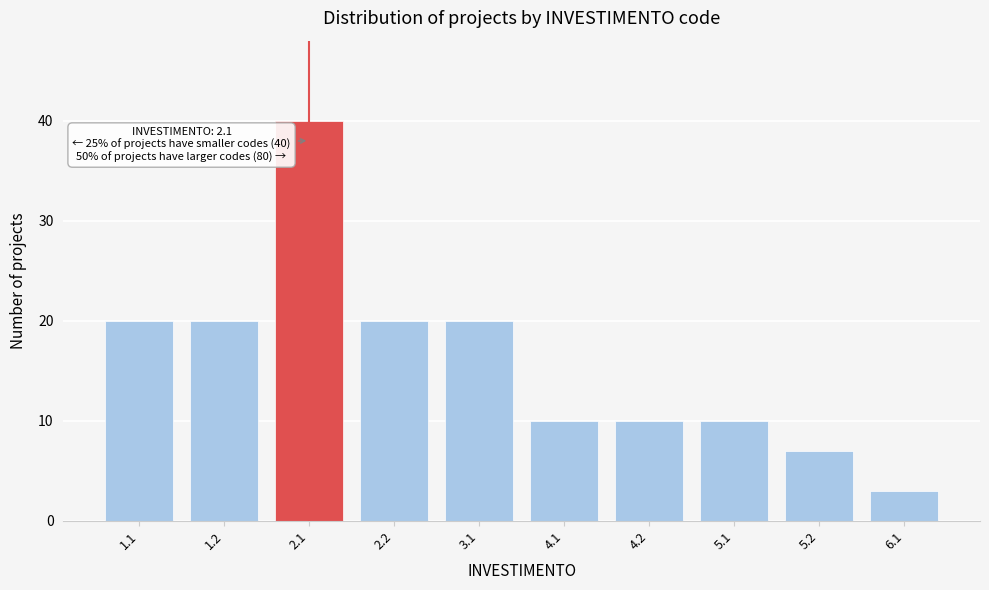

Reading left to right, what are all the values shown in this chart?

20	20	40	20	20	10	10	10	7	3